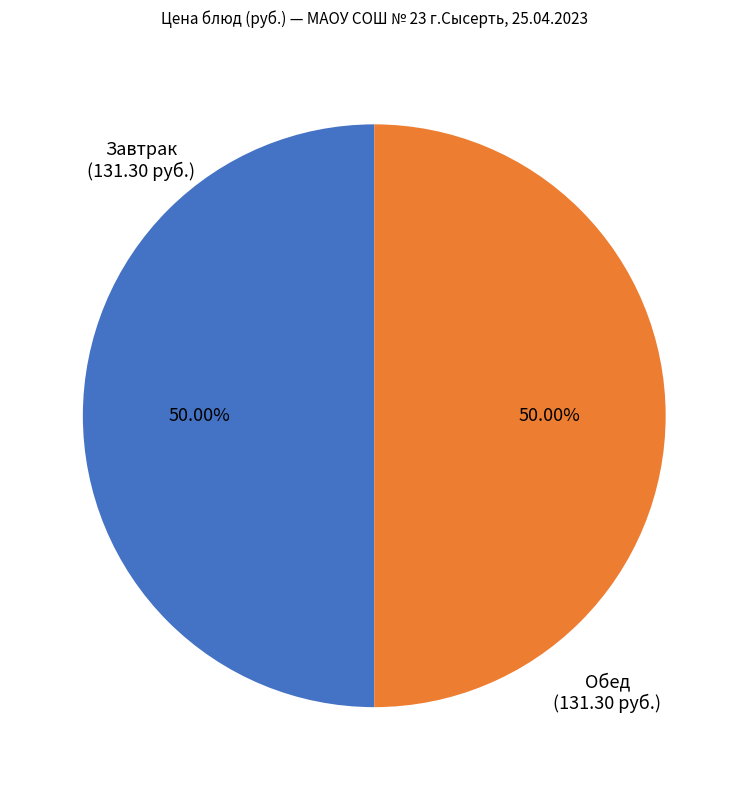

Combined, do Обед and Завтрак account for over 50%?

Yes